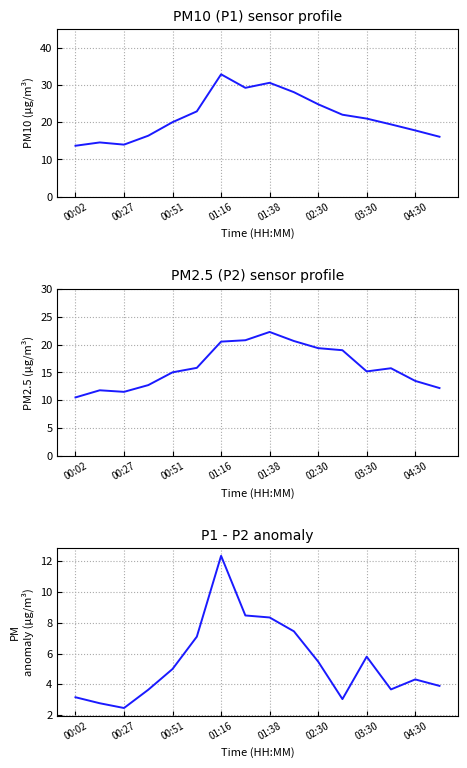

Is this an area chart (filled region under the line)?

No